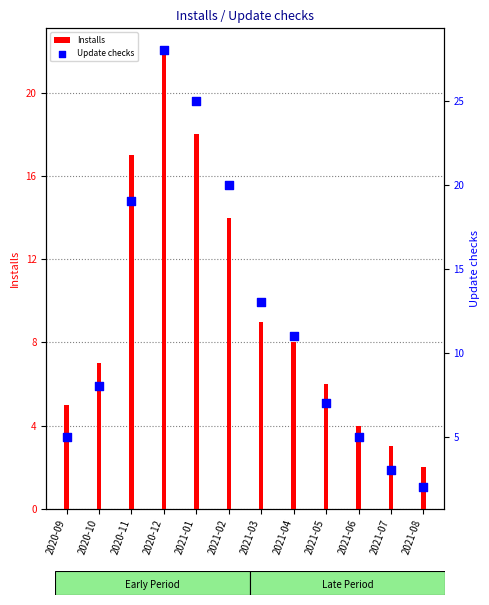

Which series contains the lowest Y value?

Installs